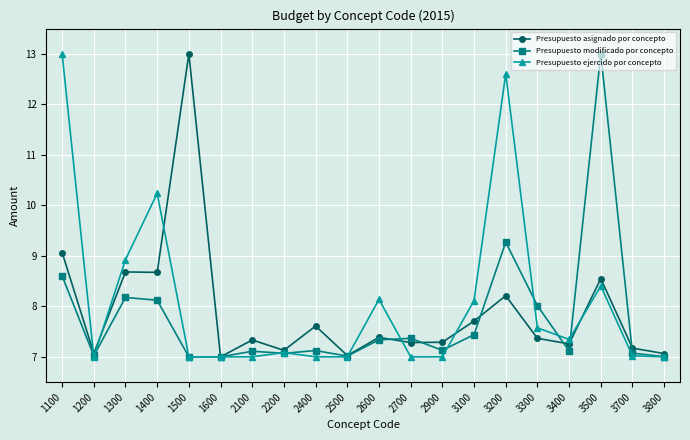

At which category is the sum across all series the highest?

1100